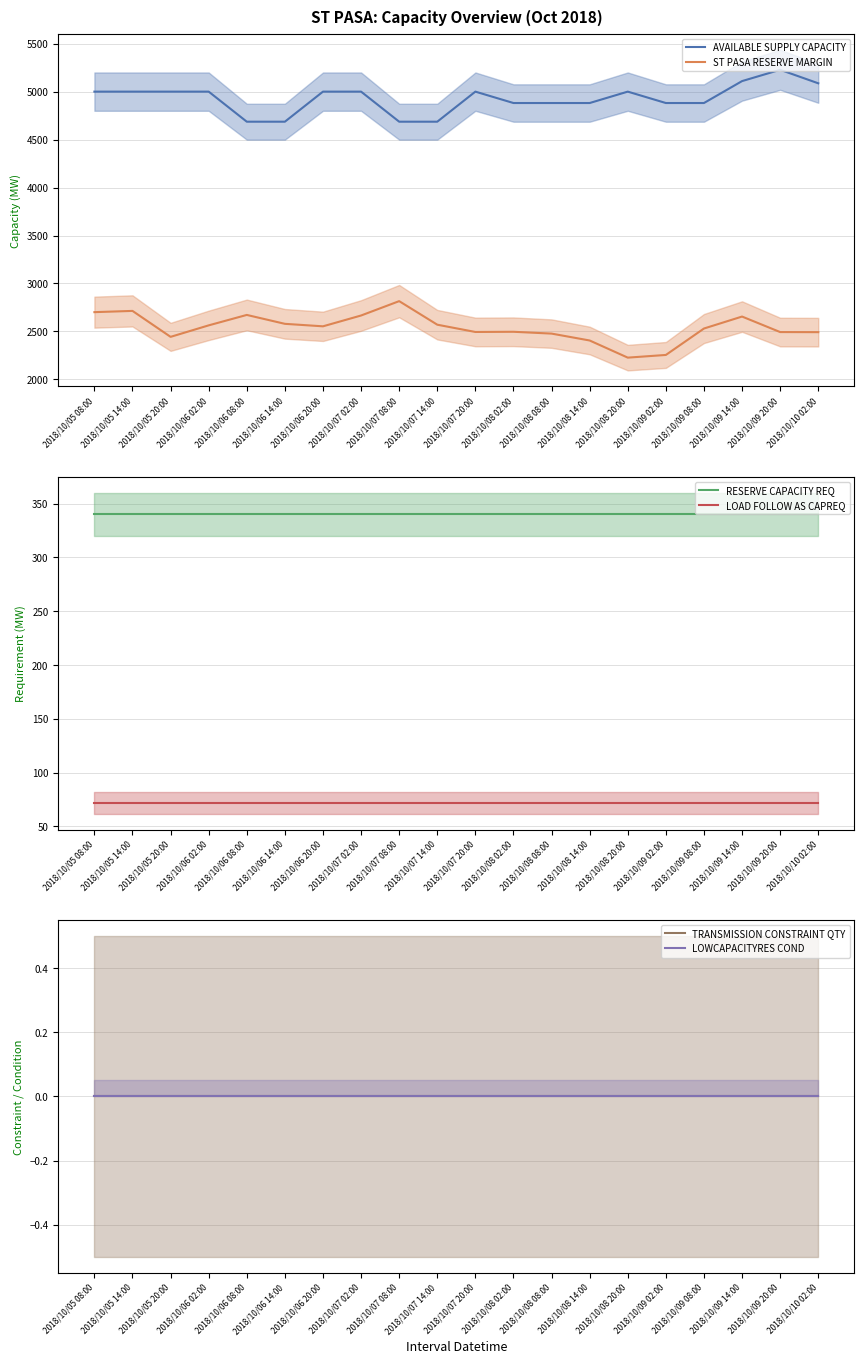

Which series has the largest total across all categories?

AVAILABLE SUPPLY CAPACITY